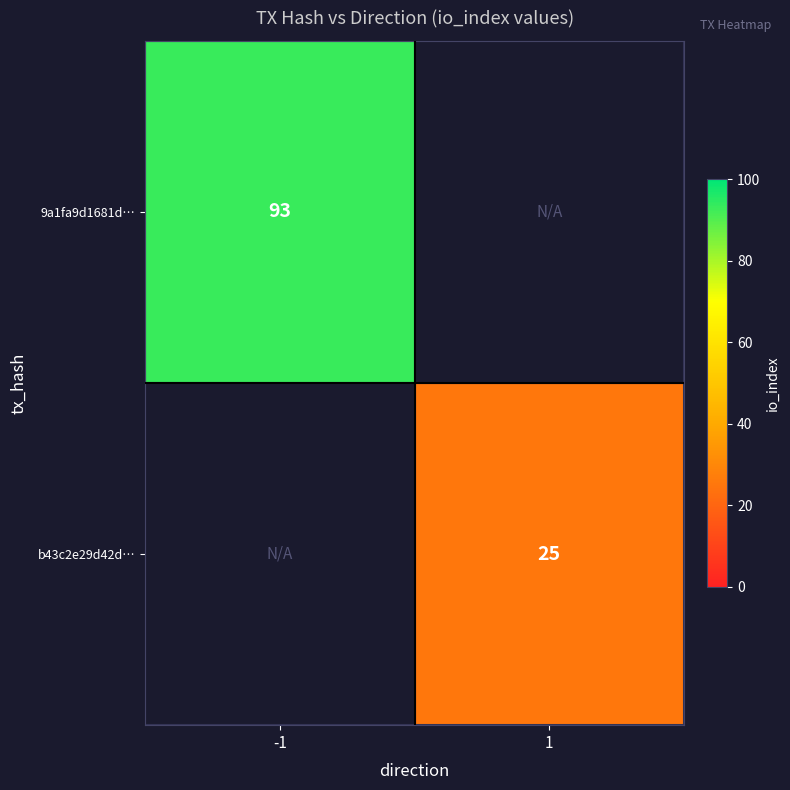

True or false: 9a1fa9d1681d… has a value of 93 at -1.

True